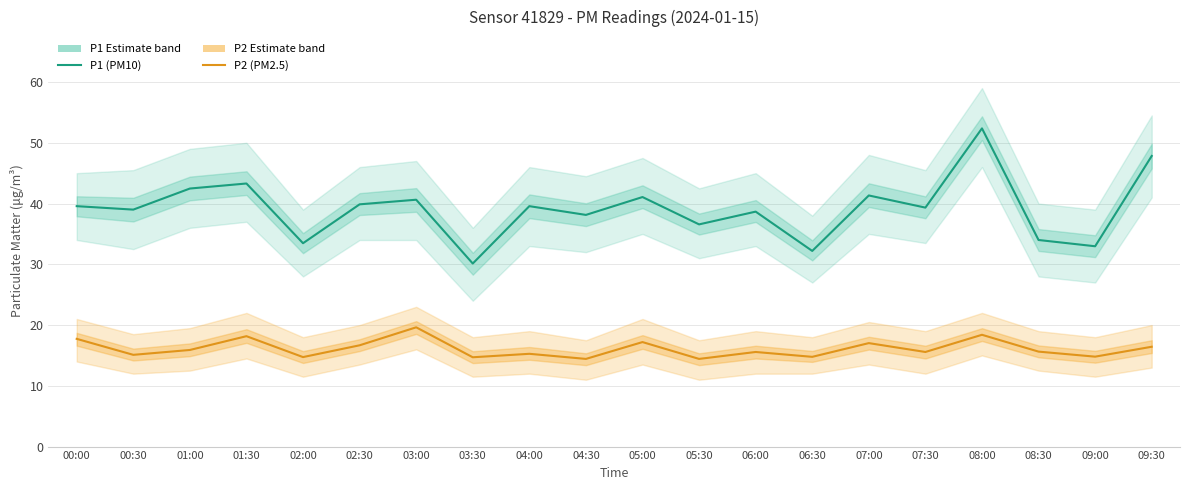

Rank the series by their average value, from highest to lowest.

P1 (PM10), P2 (PM2.5)